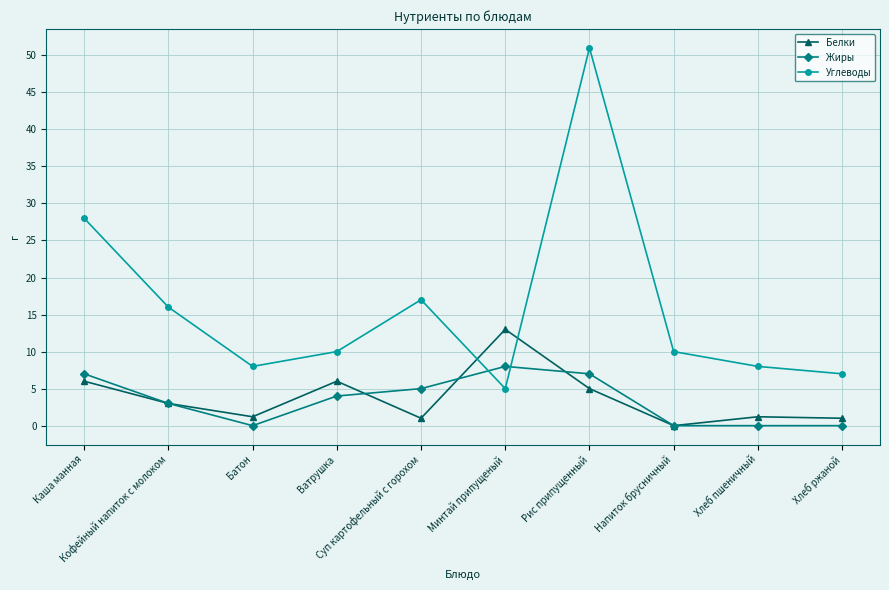

What is the average value of the Углеводы series?

16.0